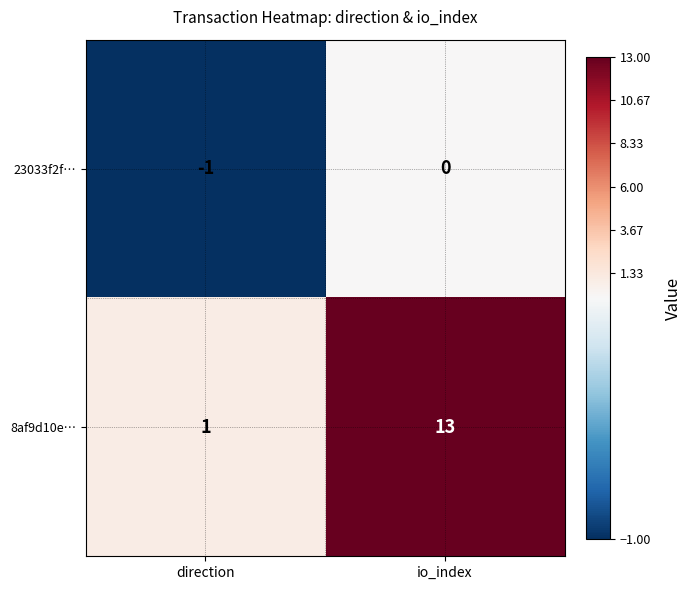

What is the spread (max minus min) of values at io_index?

13